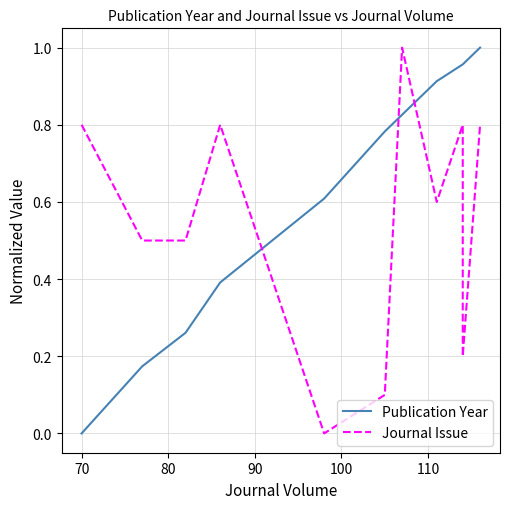

How many times do Journal Issue and Publication Year cross each other?

3